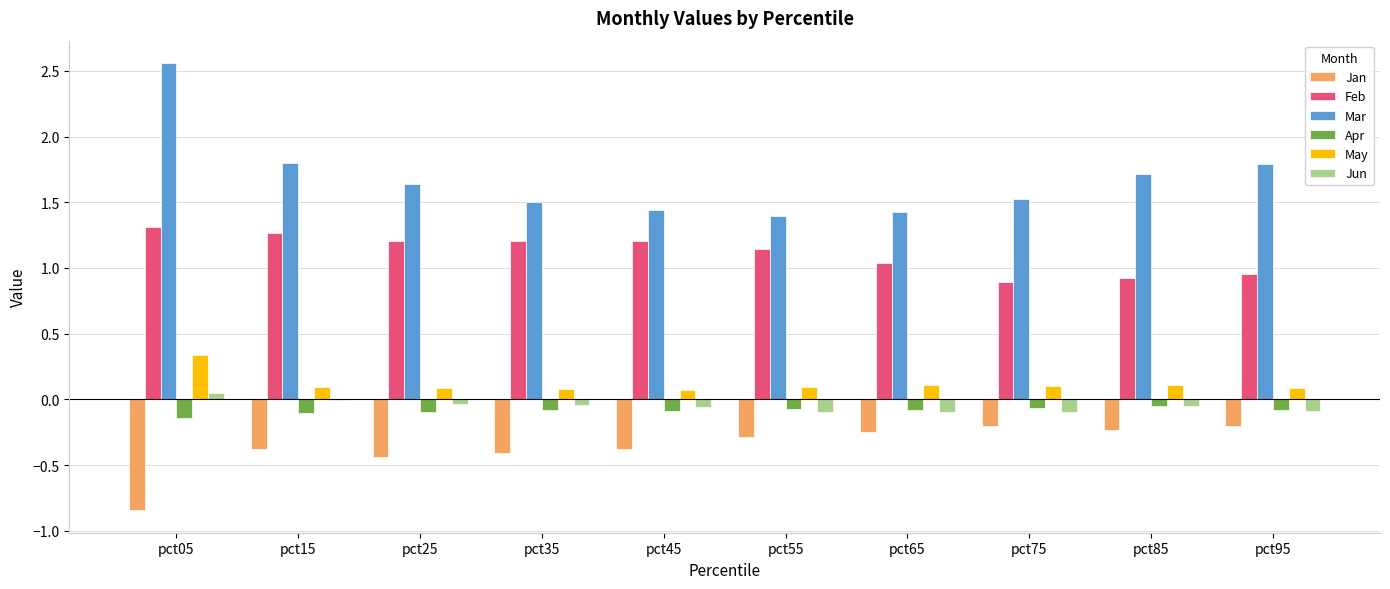

Which label corresponds to the largest value in the chart?

pct05